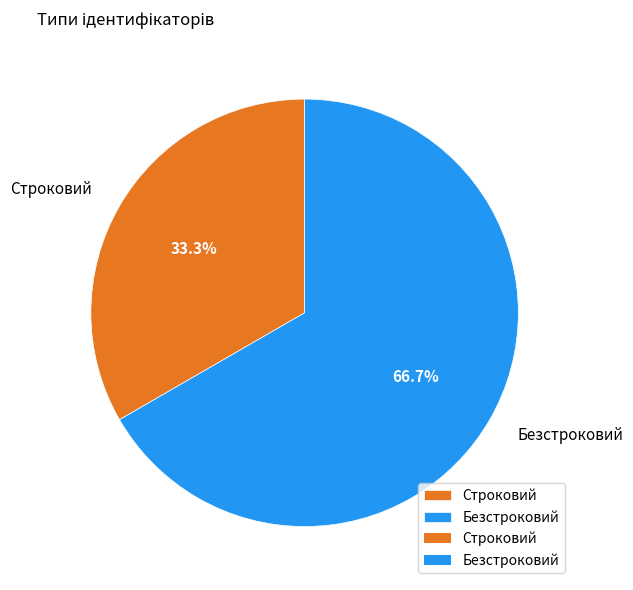

What is the largest slice in the pie chart?

Безстроковий